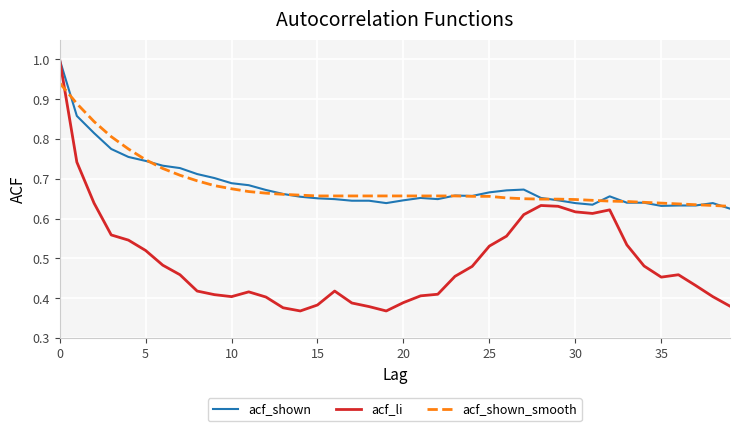

How many lines are shown in the chart?

3